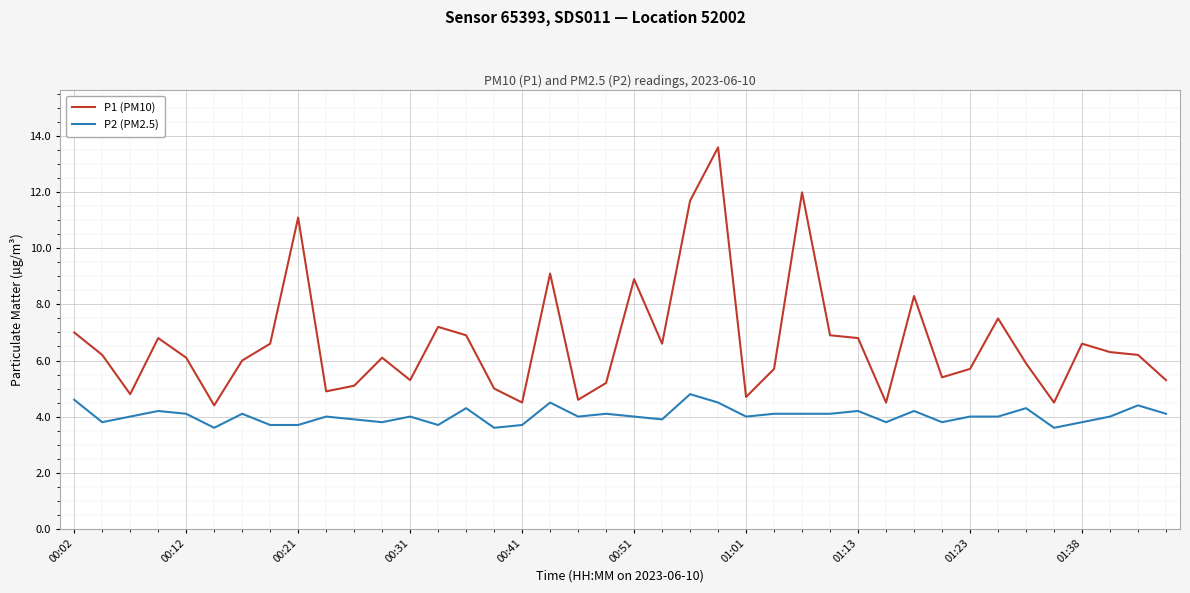

What is the lowest value of the P2 (PM2.5) series?

3.6